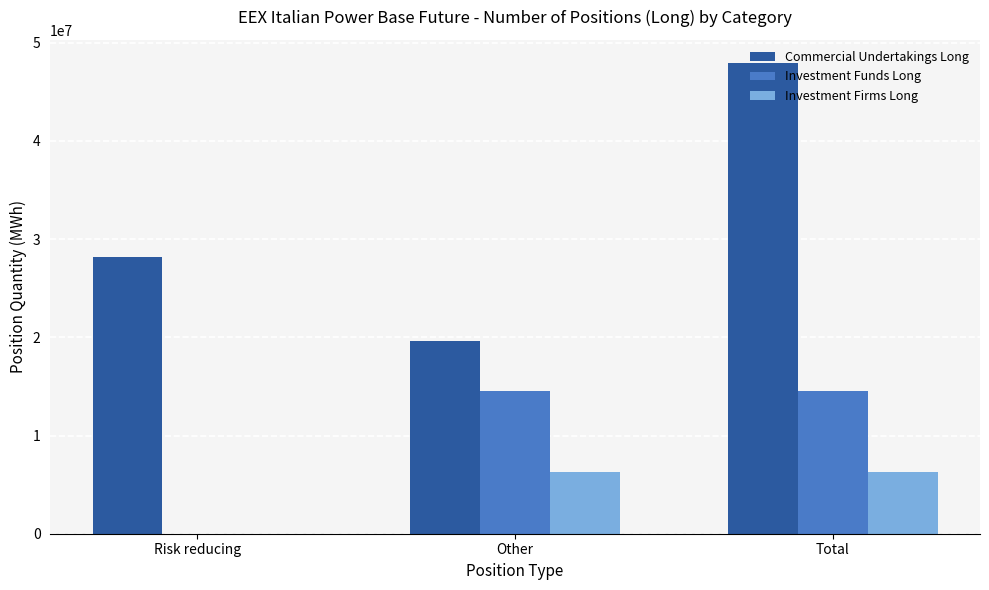

How many categories are shown in the chart?

3